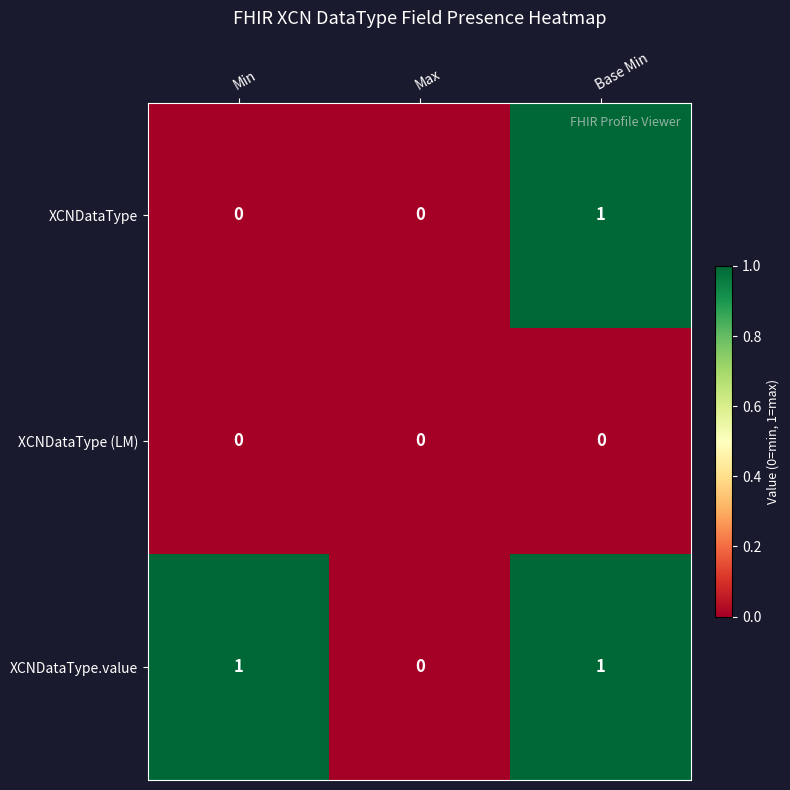

How many data points does each series have?

3